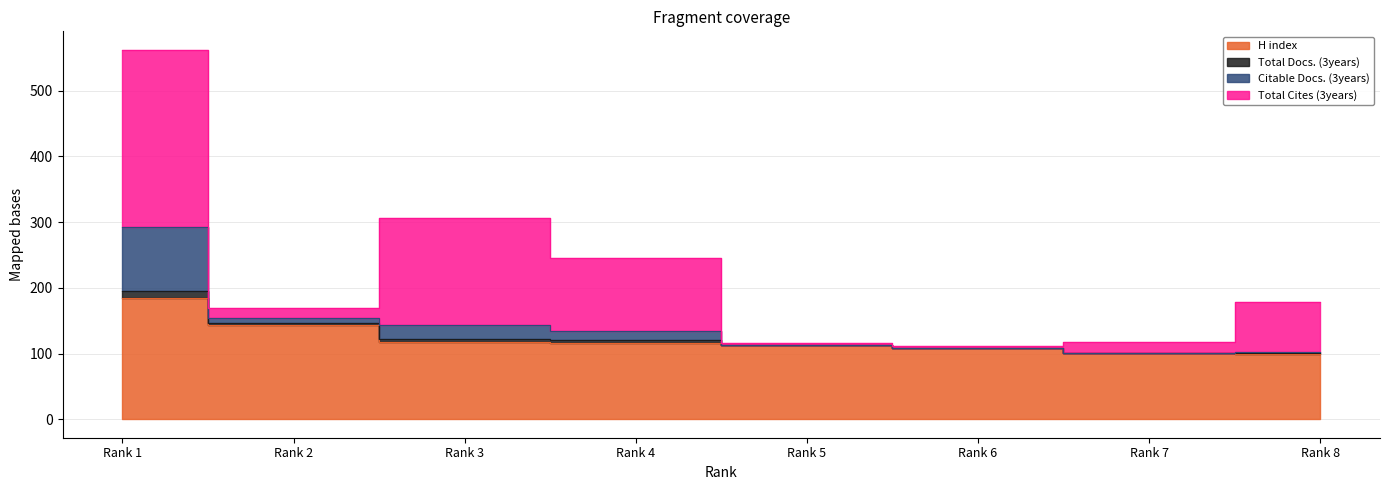

What is the value of the Total Cites (3years) point at the 4th from the left?

112